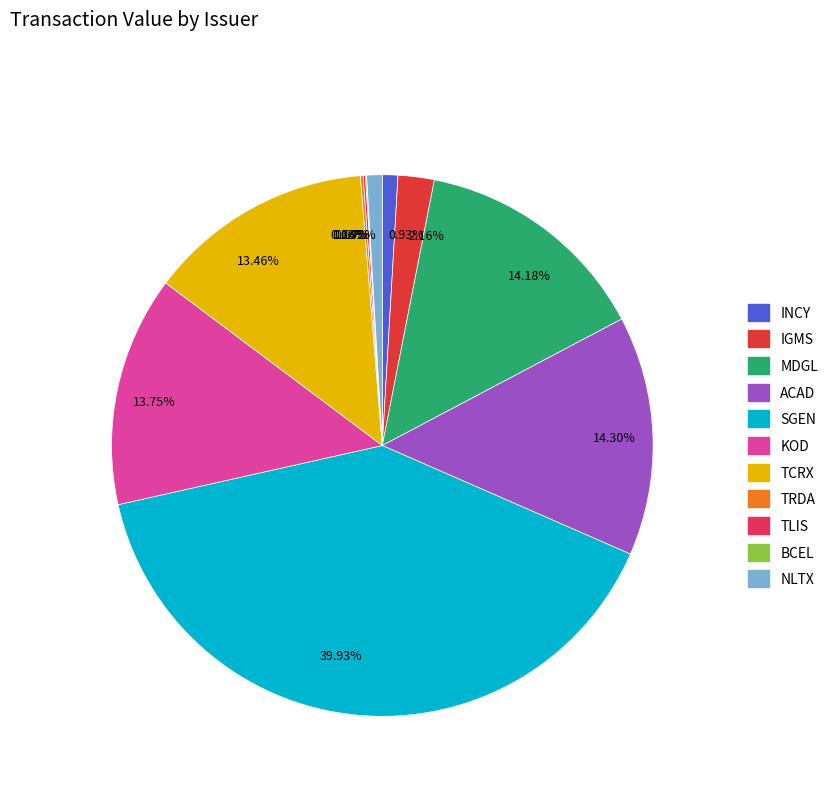

Is the sum of 39.93% and 0.92% greater than half?

No